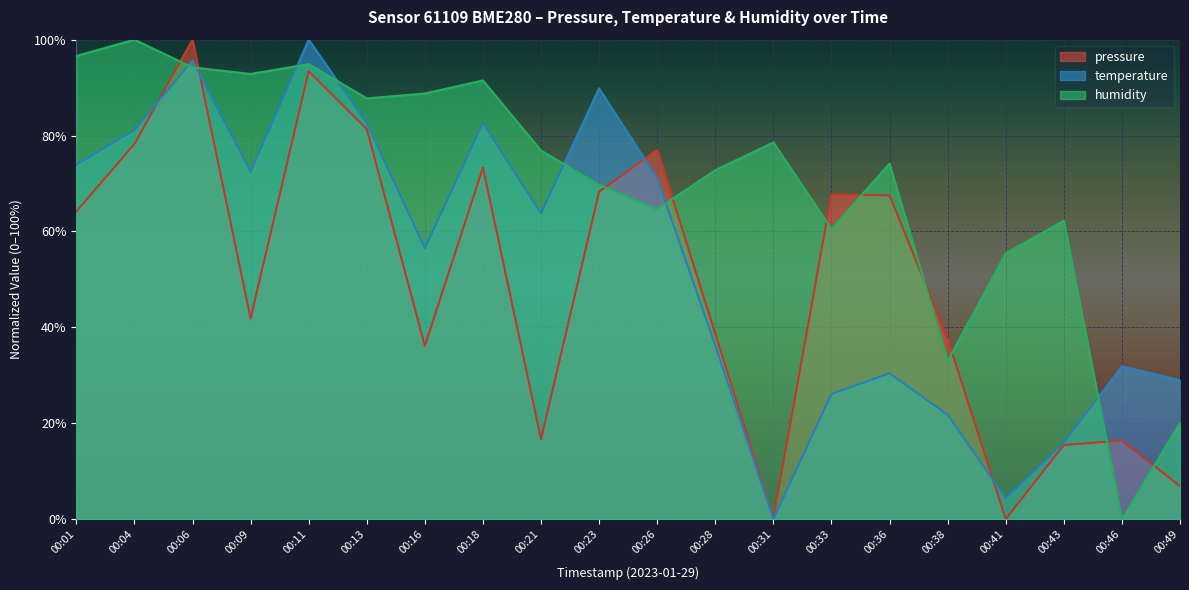

How many lines are shown in the chart?

3